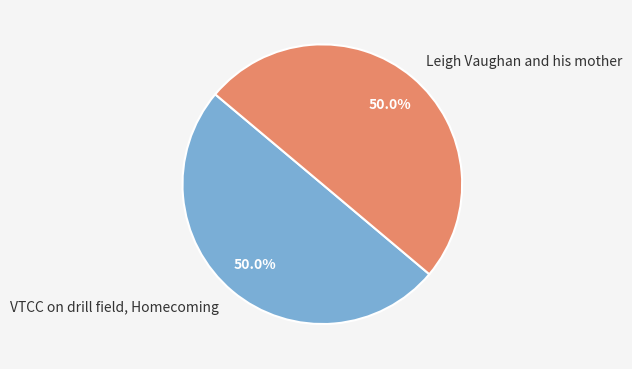

To the nearest percent, what is the average slice percentage?

50%